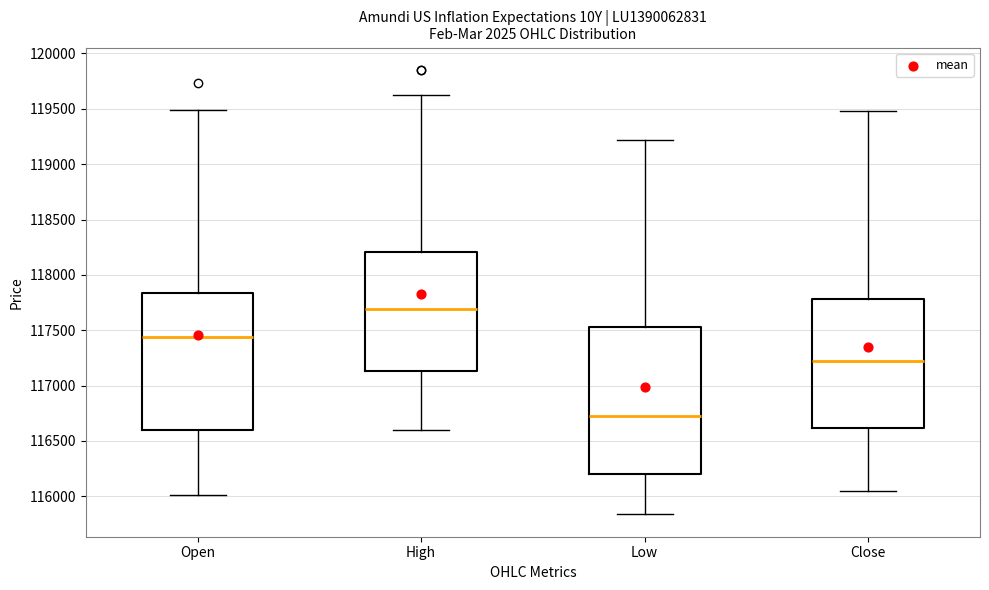

Reading left to right, transcribe this box plot: for each box, give where its median line is, the range the box spans, and where its two whiskers end, as read against the y-axis. The values are not printed on the chart, so give them approximately, as read against the axis.

Open: median 117450, box 116600 to 117850, whiskers 116000 to 119500
High: median 117700, box 117150 to 118200, whiskers 116600 to 119650
Low: median 116750, box 116200 to 117550, whiskers 115850 to 119200
Close: median 117200, box 116600 to 117800, whiskers 116050 to 119500